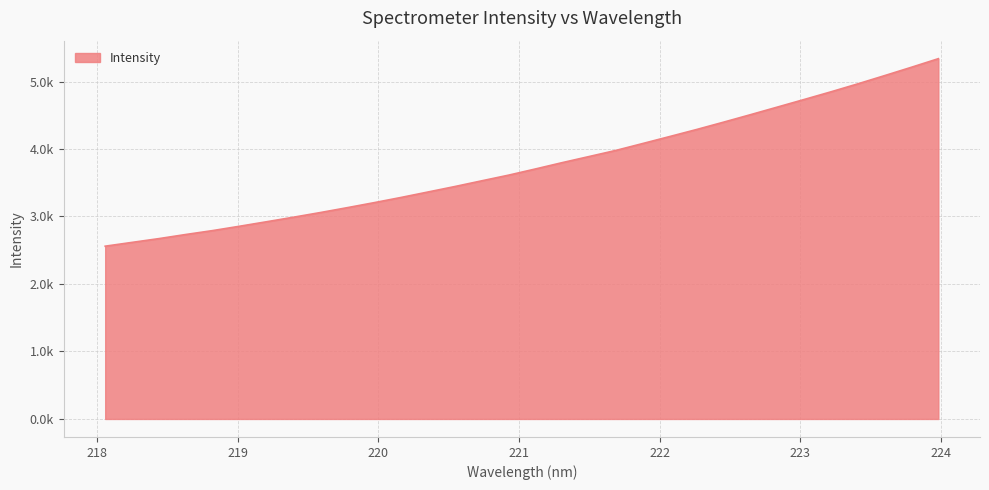

Does the chart have visible grid lines?

Yes